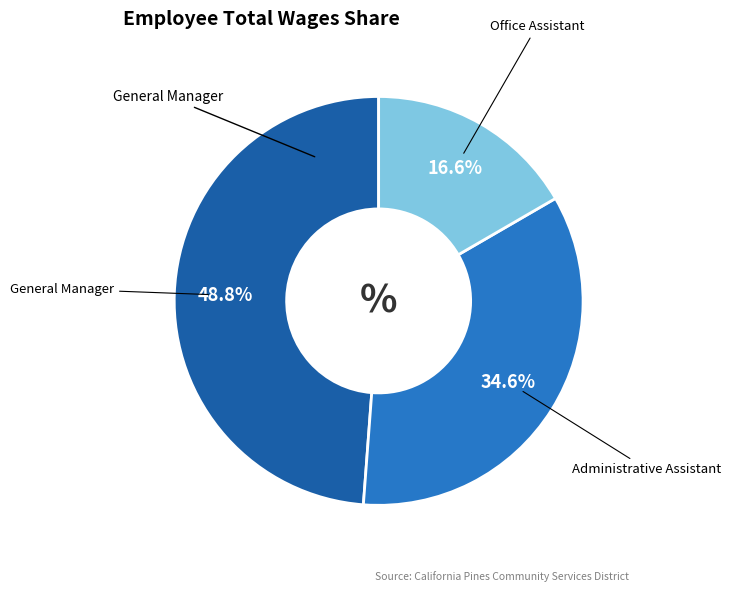

Is there a majority slice in this chart?

No